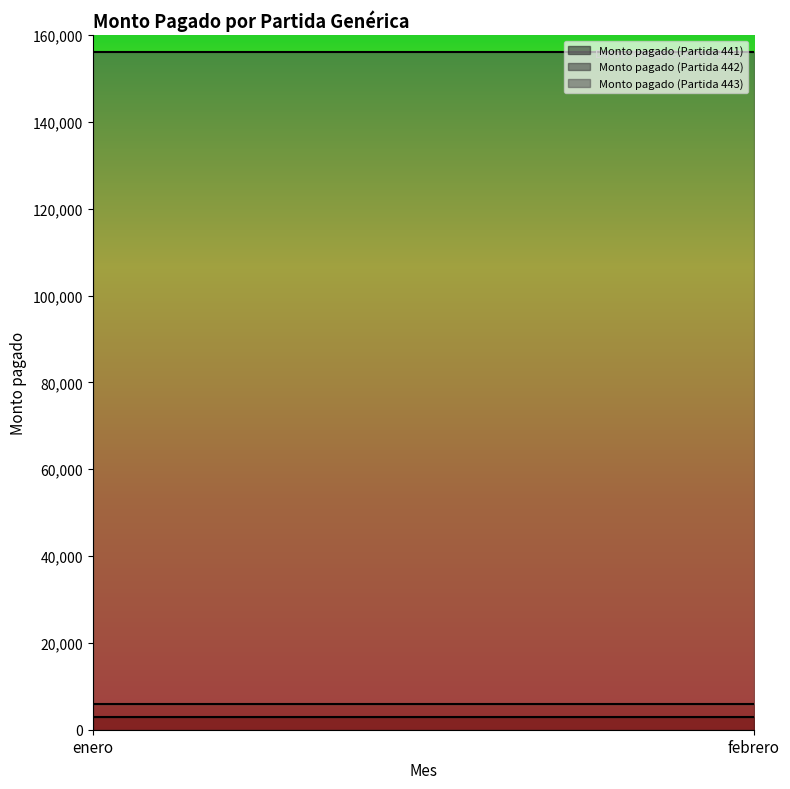

What is the sum of the Monto pagado (Partida 441) values at febrero and enero?

6000